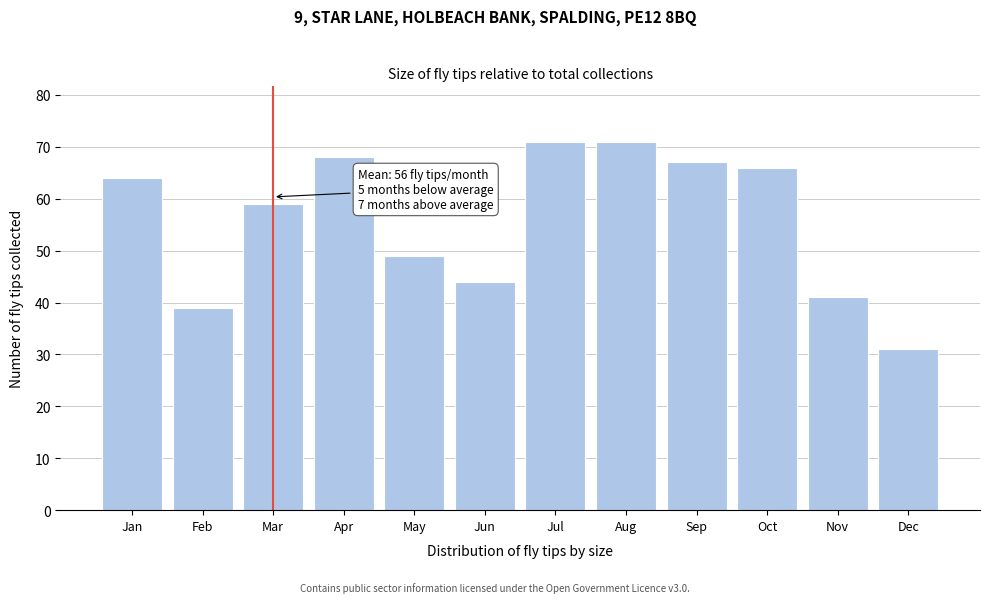

Reading left to right, extract all data points from this chart.

64	39	59	68	49	44	71	71	67	66	41	31